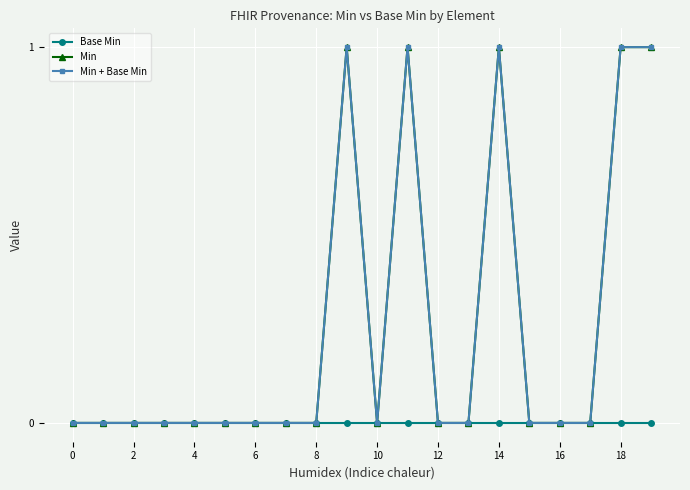

Is this an area chart (filled region under the line)?

No